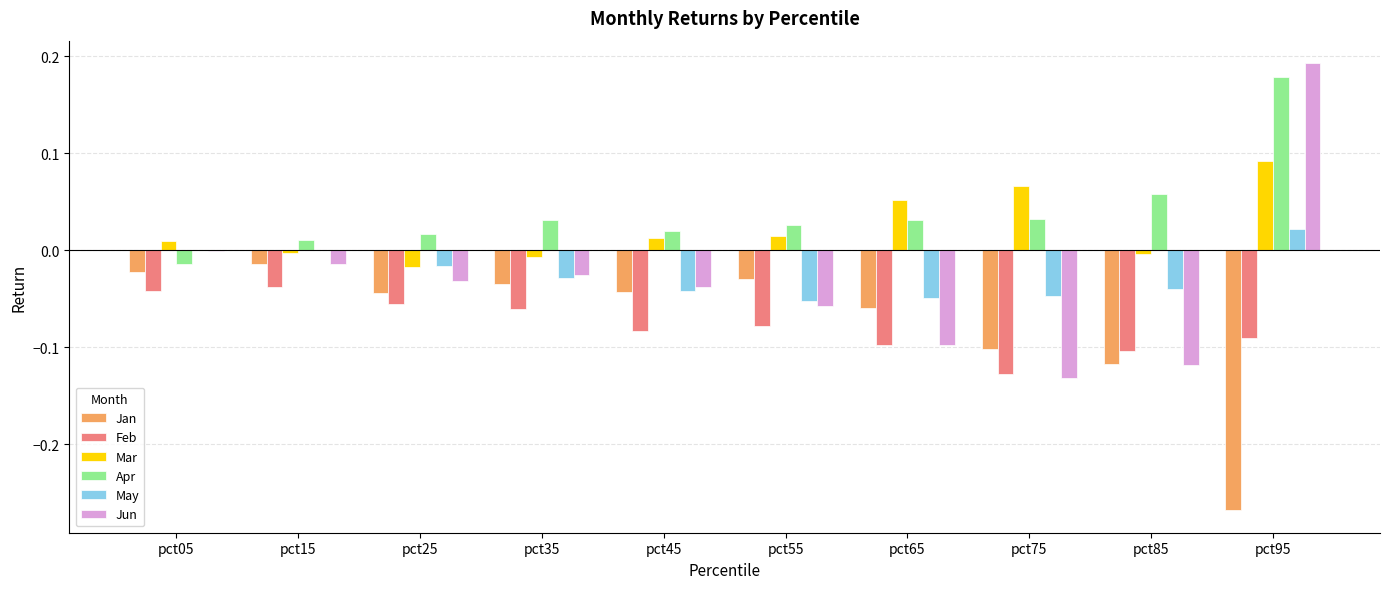

True or false: Feb has a value of -0.0 at pct55.

False